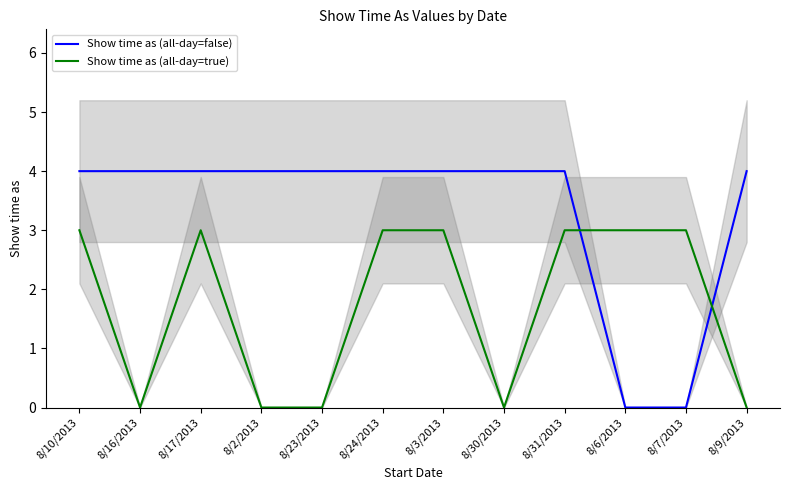

How many Show time as (all-day=false) values are between 4 and 5?

10